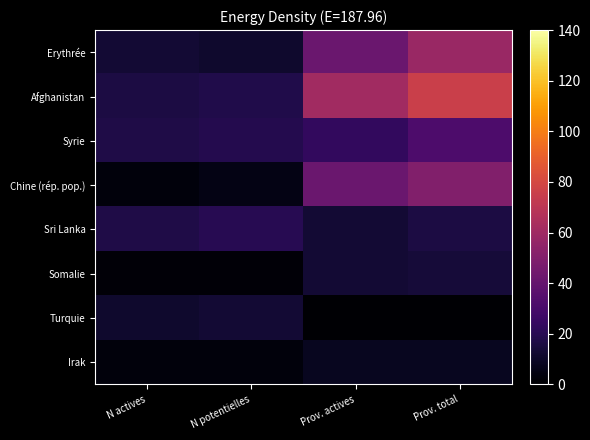

Which category has the highest value across all series?

Prov. total